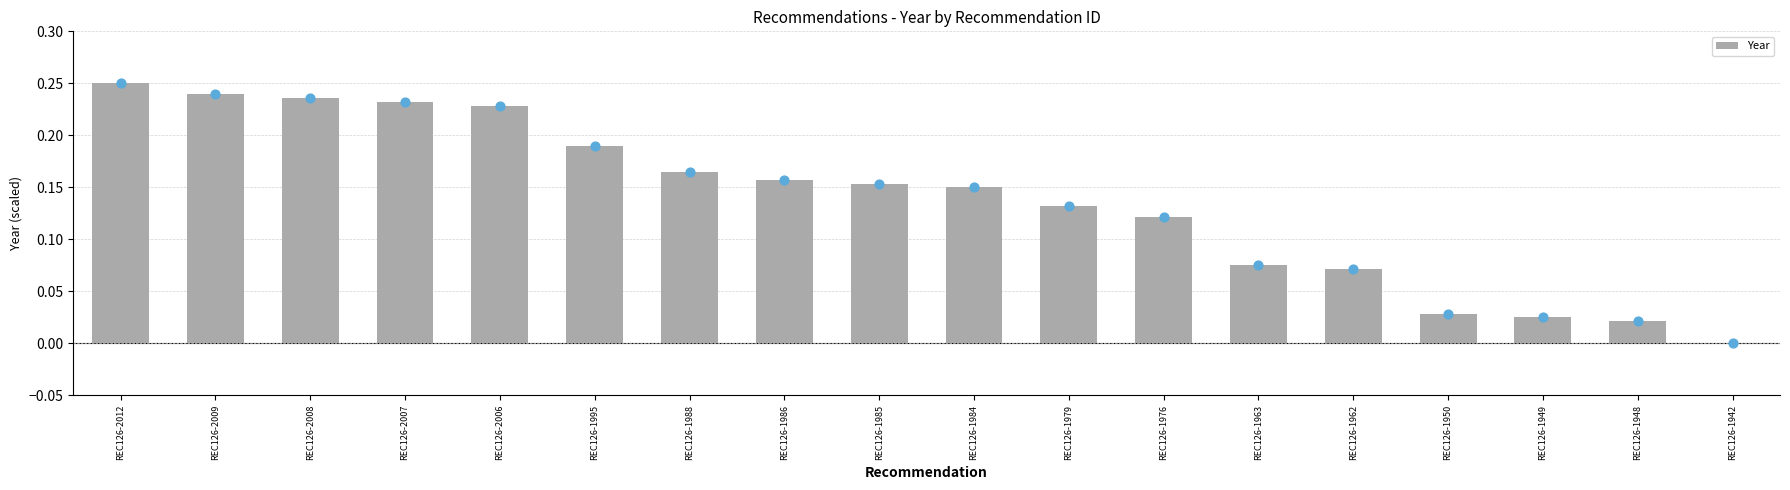

Between REC126-1995 and REC126-1949, which is larger?

REC126-1995